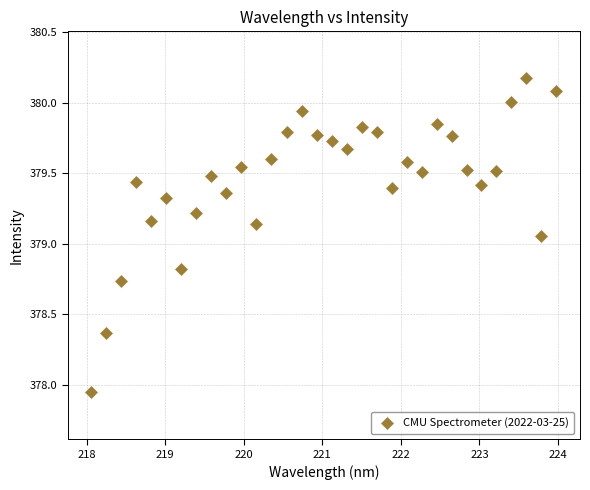

What is the range of Y values (max minus min)?

2.2